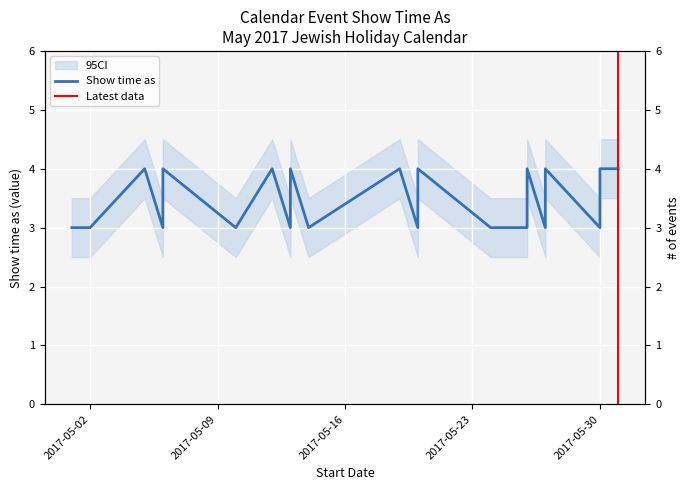

Where is the first local maximum?

5/5/2017